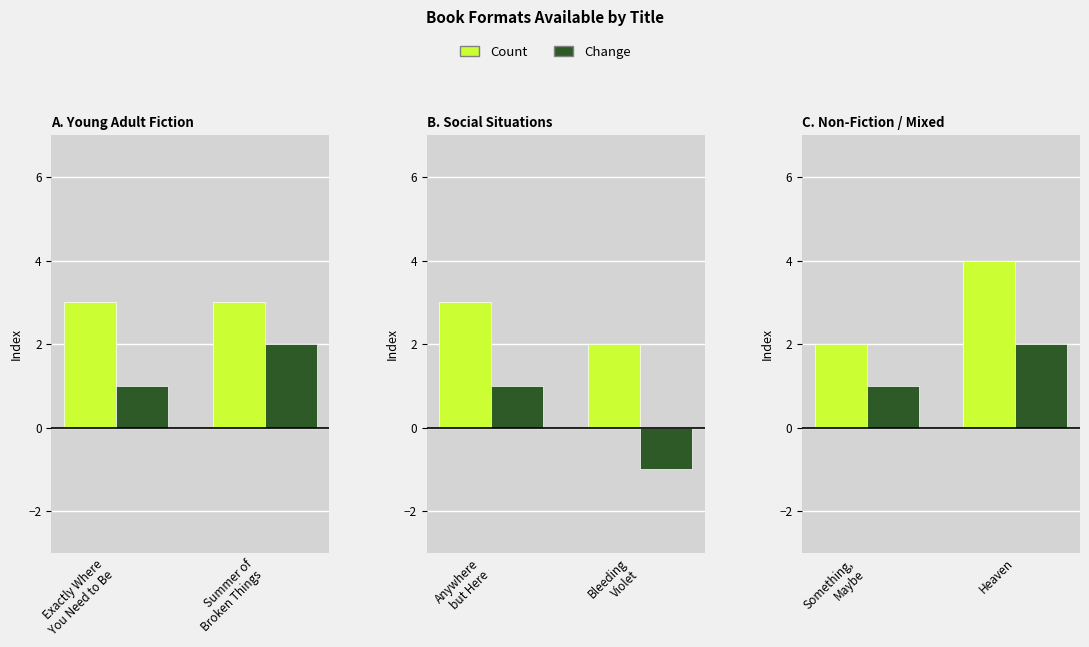

True or false: Change has a value of 3 at Heaven.

False